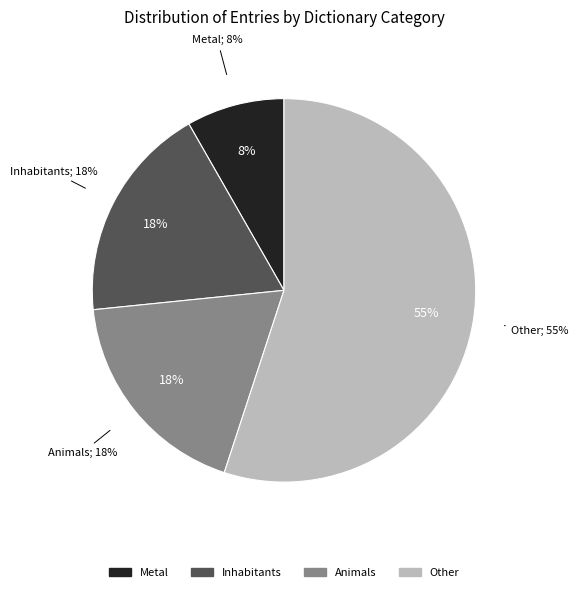

Is it true that Animals is 28% of the pie?

False